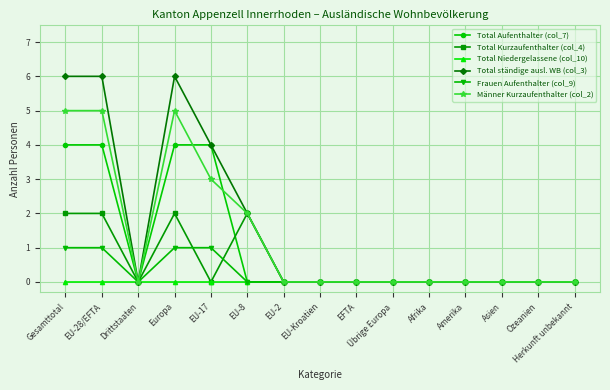

Is it true that Total Aufenthalter (col_7) equals 0 at Afrika?

True